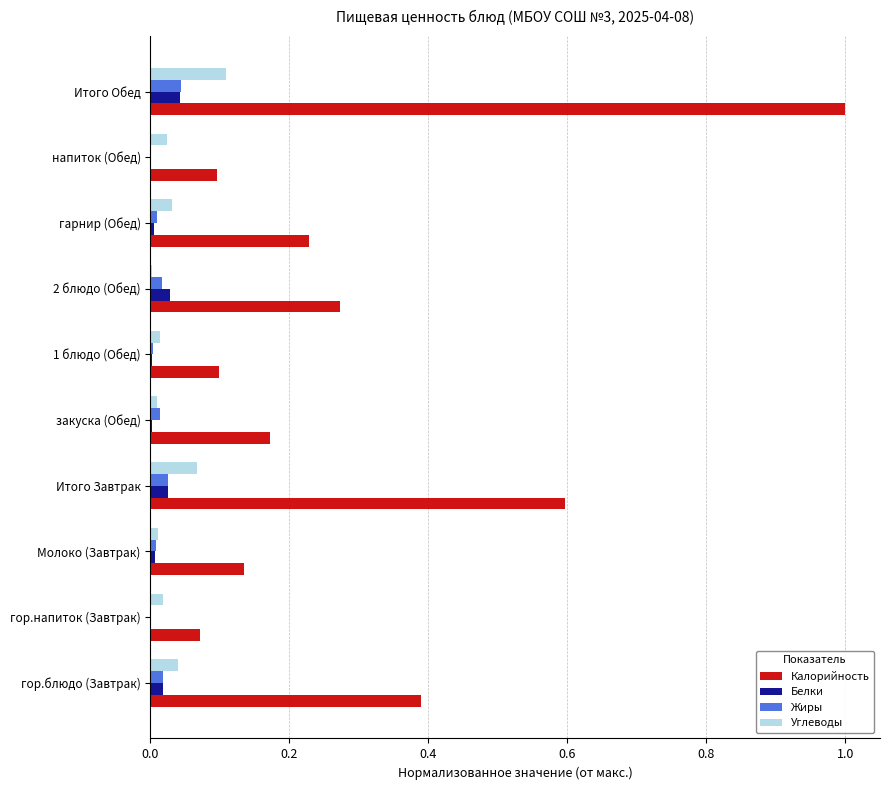

At which category is the sum across all series the highest?

Итого Обед